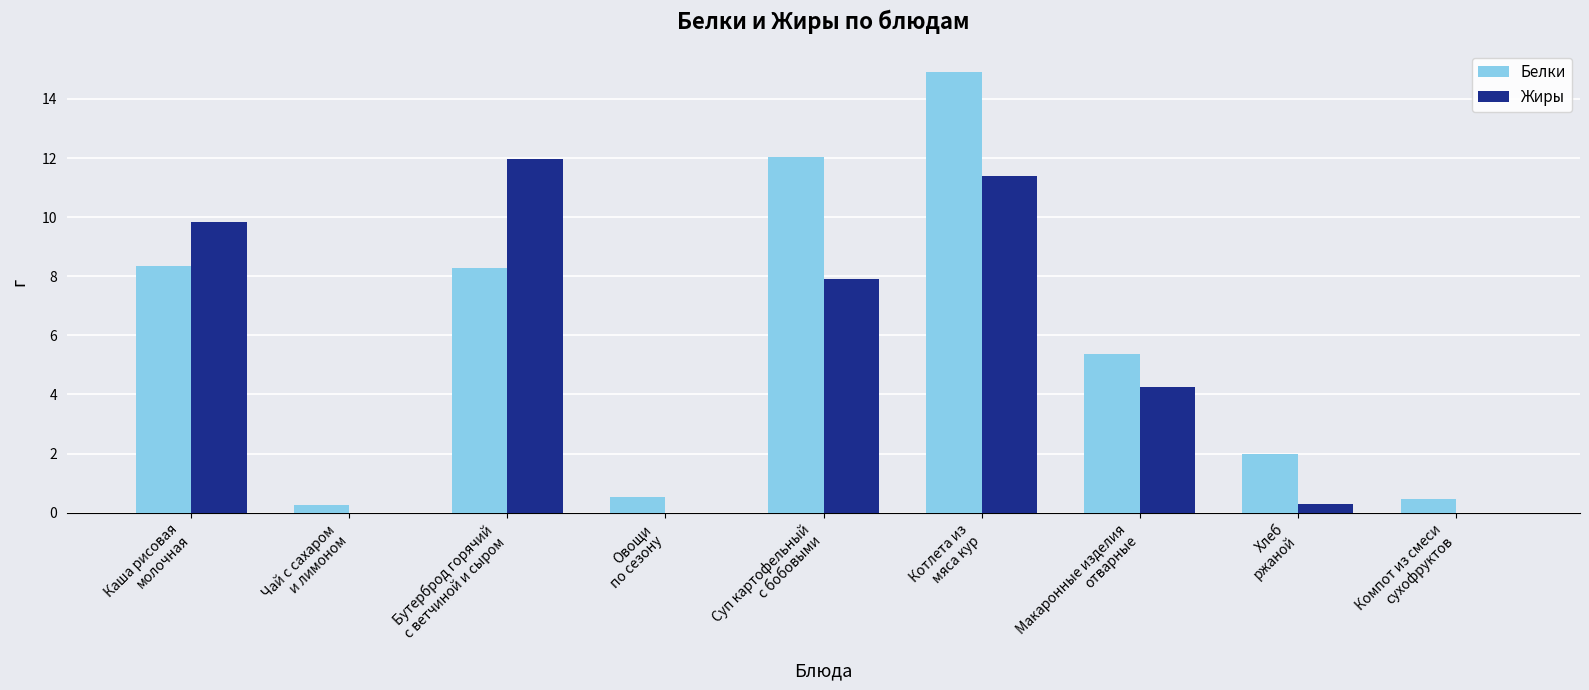

What is the maximum value shown in the chart?

14.9